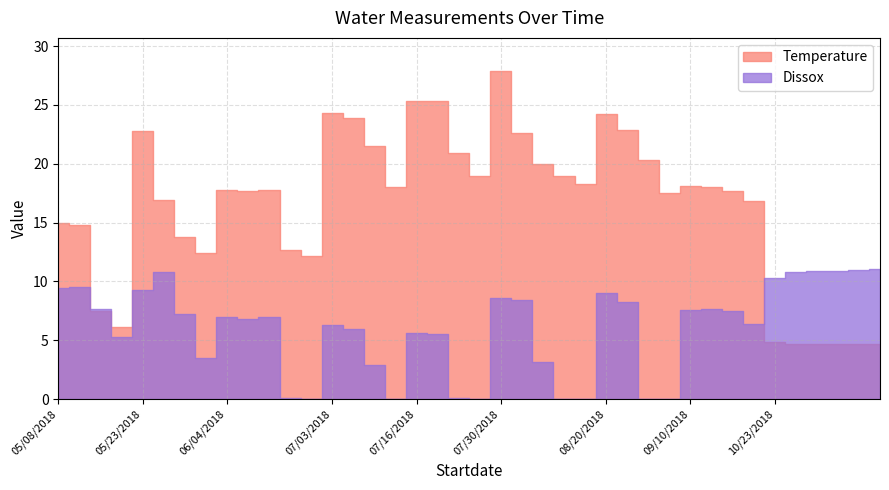

Which has a higher value, 05/23/2018 or 08/20/2018?

08/20/2018